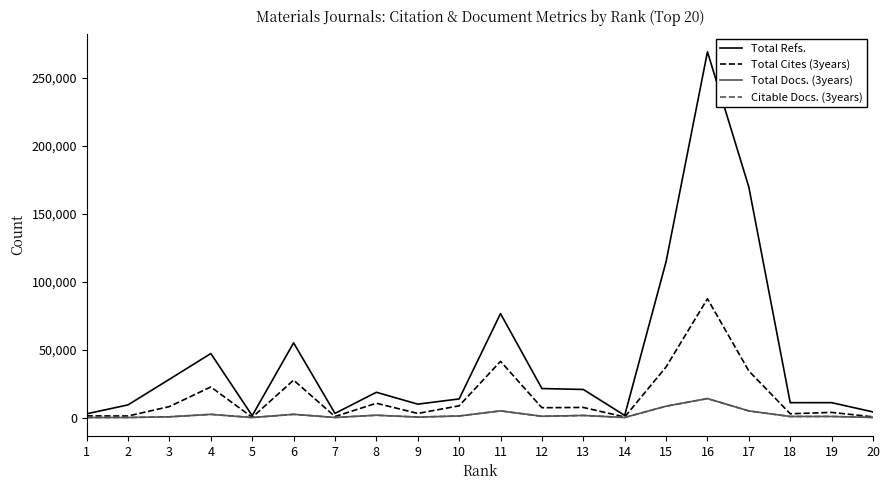

At which category is the sum across all series the highest?

16